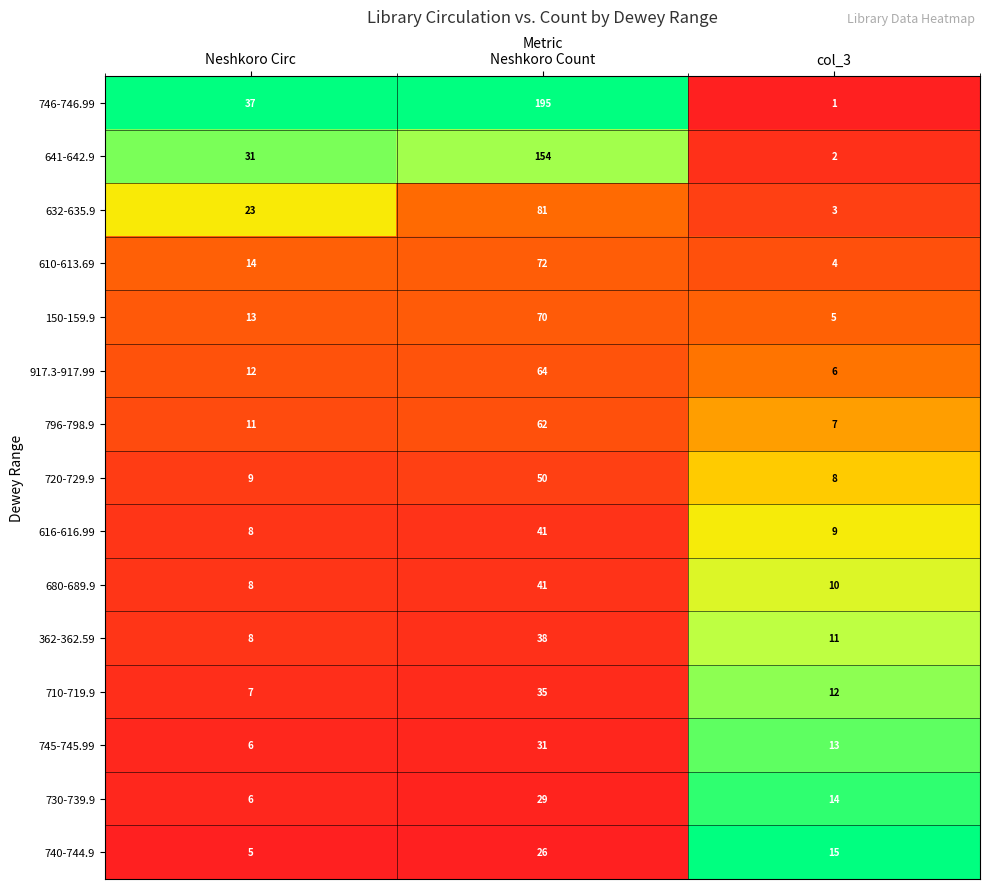

What is the difference between the maximum and minimum values in the 150-159.9 series?

65